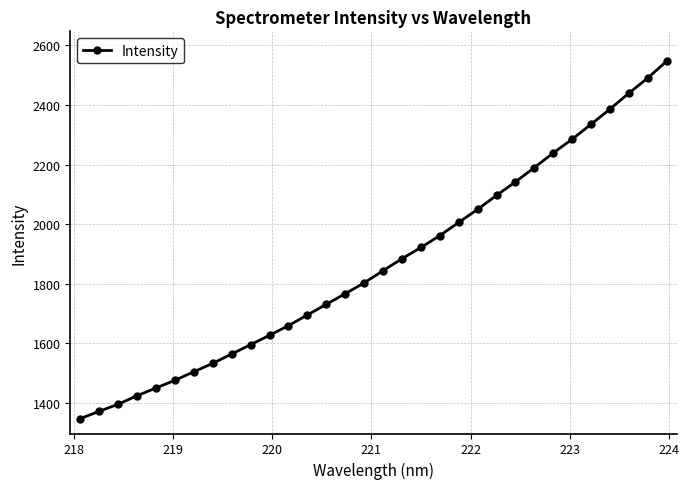

What is the difference between the maximum and minimum values?

1201.3